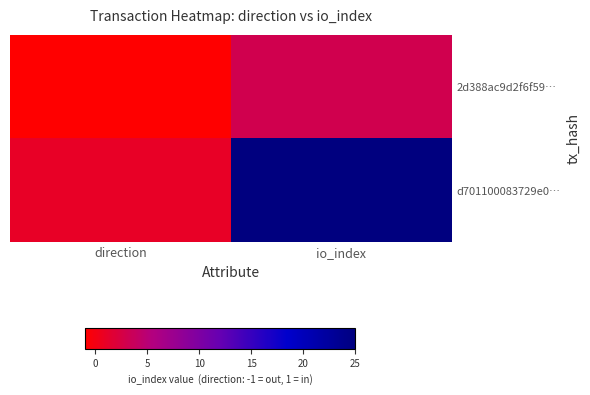

Reading left to right, what are all the values shown in this chart?

2d388ac9d2f6f59…: direction=-1	io_index=3
d701100083729e0…: direction=1	io_index=25